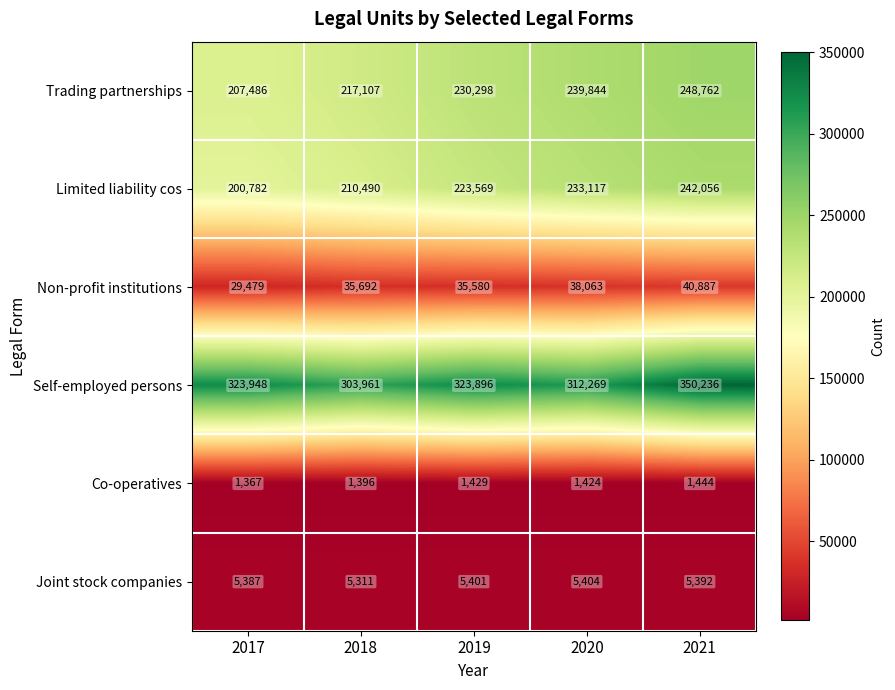

Reading left to right, extract all data points from this chart.

Trading partnerships: 2017=207486	2018=217107	2019=230298	2020=239844	2021=248762
Limited liability cos: 2017=200782	2018=210490	2019=223569	2020=233117	2021=242056
Non-profit institutions: 2017=29479	2018=35692	2019=35580	2020=38063	2021=40887
Self-employed persons: 2017=323948	2018=303961	2019=323896	2020=312269	2021=350236
Co-operatives: 2017=1367	2018=1396	2019=1429	2020=1424	2021=1444
Joint stock companies: 2017=5387	2018=5311	2019=5401	2020=5404	2021=5392